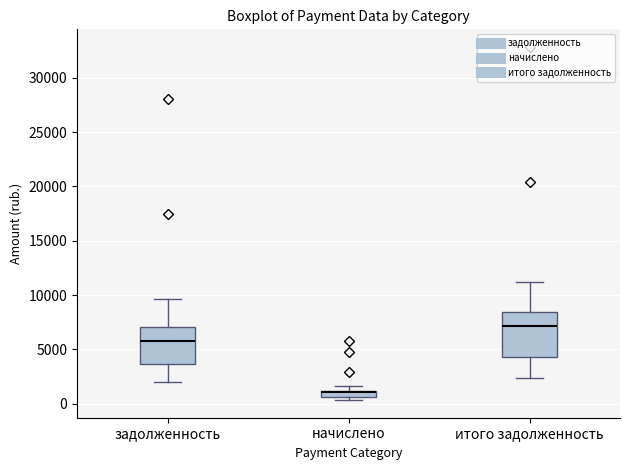

Which box is the tallest, from its lower edge to its upper edge?

итого задолженность